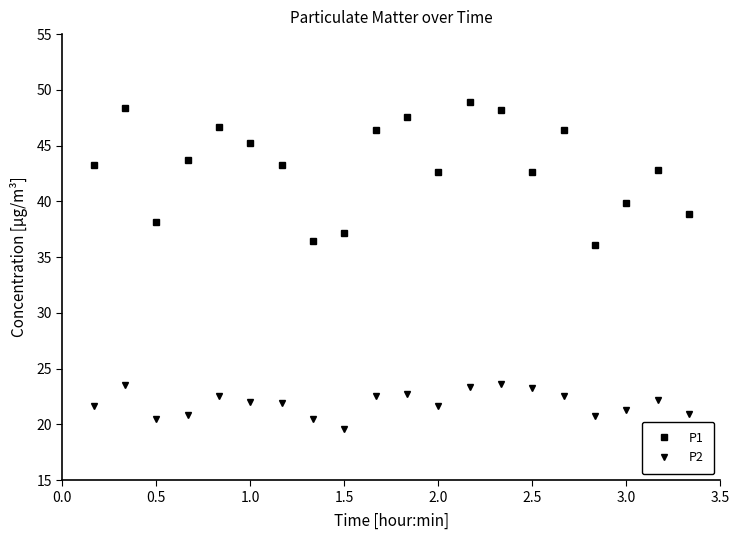

What is the sum of all P1 values?

862.7